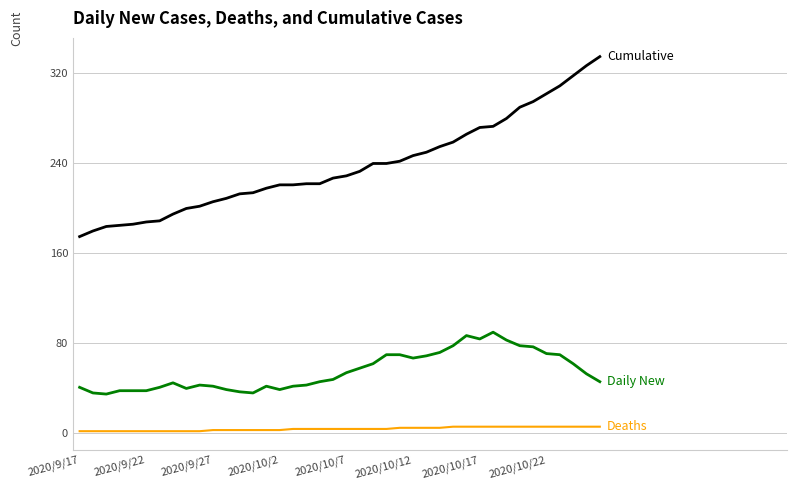

How many categories are shown in the chart?

40